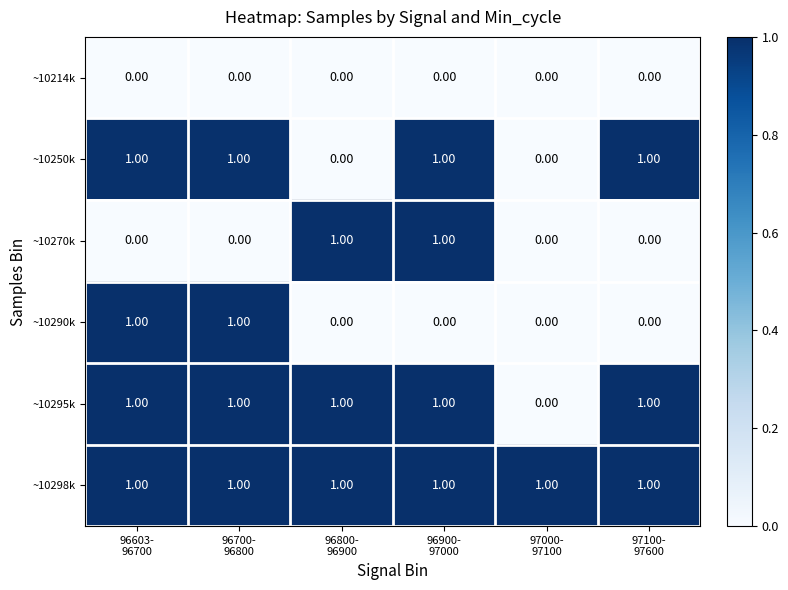

At how many categories does at least one series exceed 0?

6